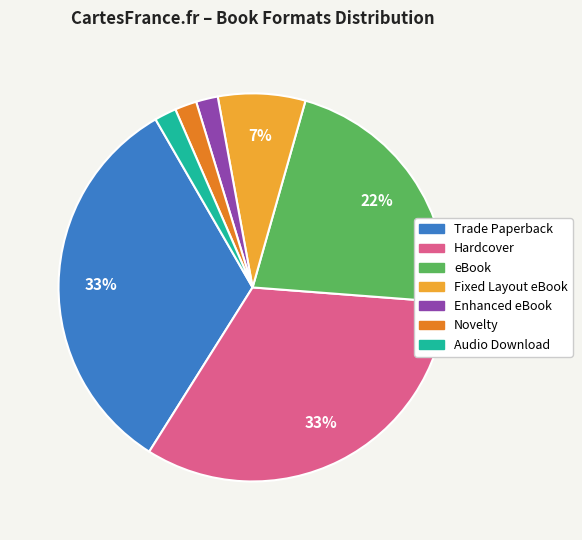

True or false: Trade Paperback accounts for 27% of the total.

False